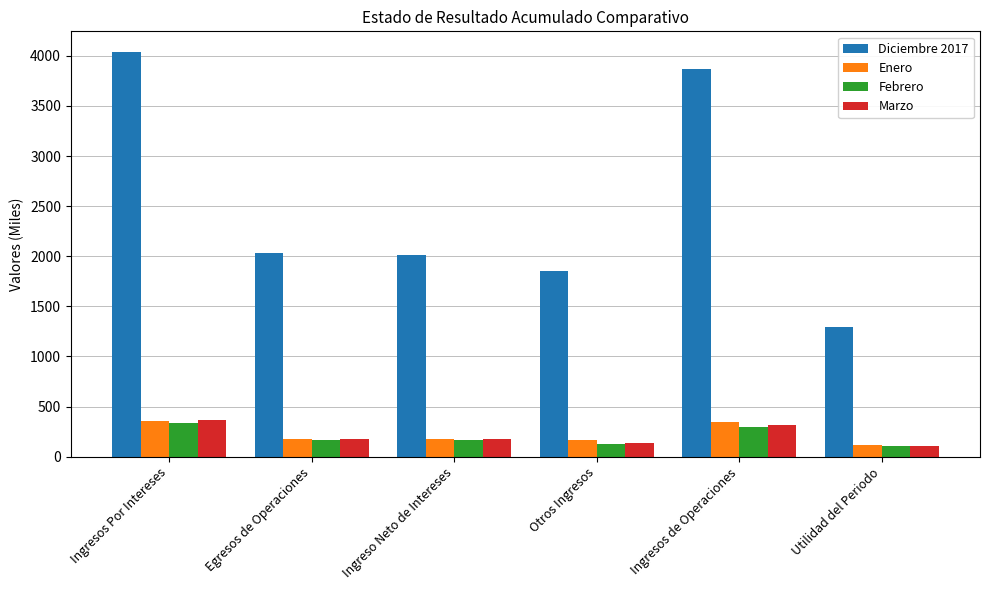

Is it true that Marzo equals 181.6 at Egresos de Operaciones?

True